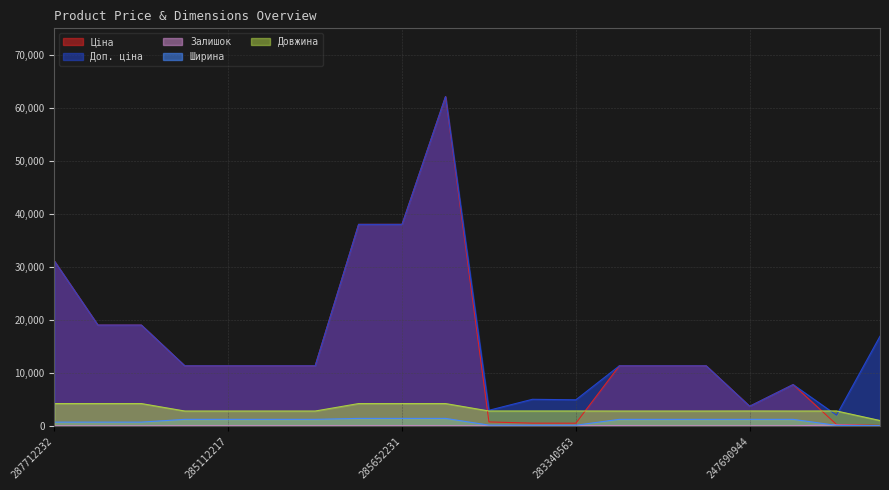

True or false: Залишок has a value of 22.6 at 285112220.

False